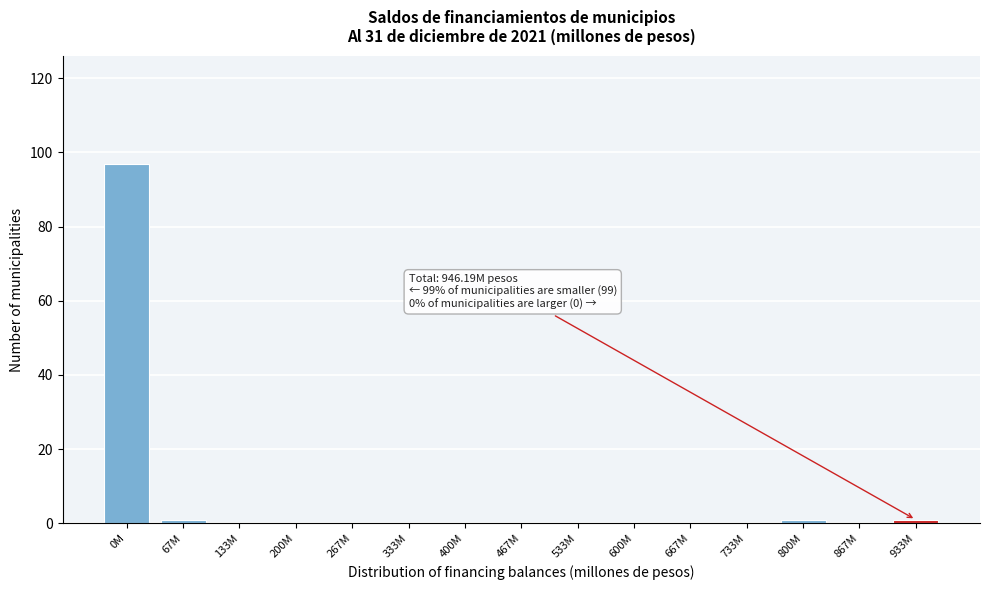

Reading left to right, what are all the values shown in this chart?

0M=97	67M=1	133M=0	200M=0	267M=0	333M=0	400M=0	467M=0	533M=0	600M=0	667M=0	733M=0	800M=1	867M=0	933M=1